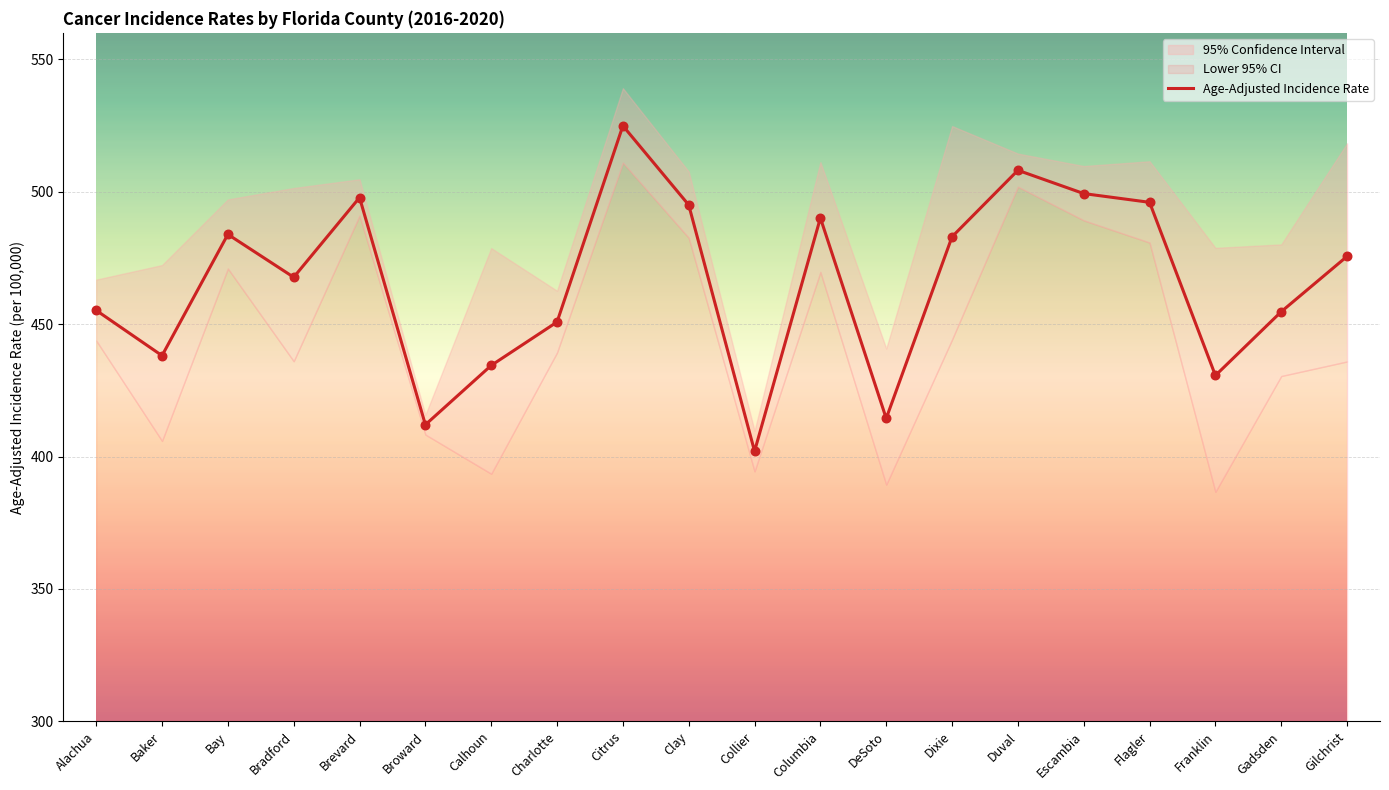

What is the change in value from Clay to Gilchrist?

-19.4